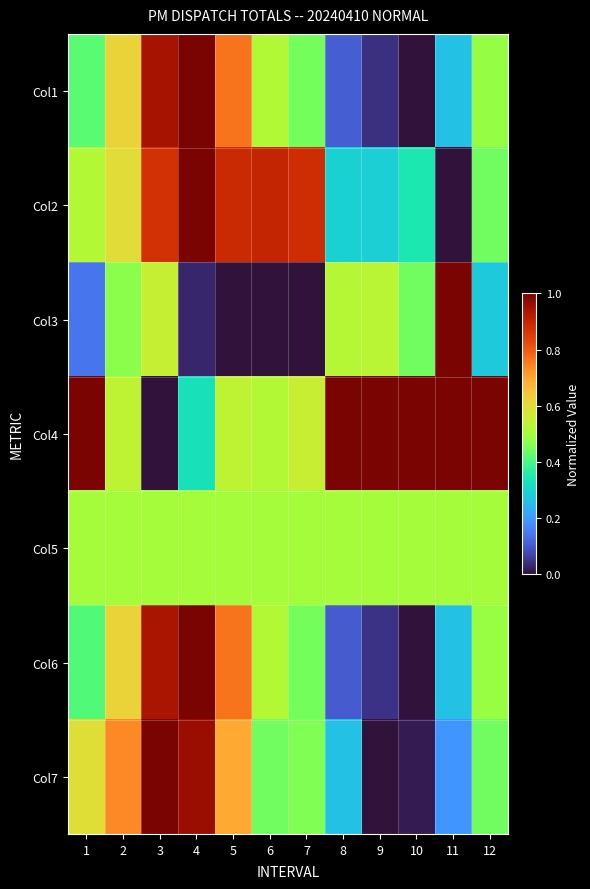

Reading right to left, list all the values displayed in this chart.

Col1: 12=0.5	11=0.3	10=0.0	9=0.0	8=0.1	7=0.4	6=0.5	5=0.8	4=1.0	3=0.9	2=0.6	1=0.4
Col2: 12=0.4	11=0.0	10=0.3	9=0.3	8=0.3	7=0.9	6=0.9	5=0.9	4=1.0	3=0.9	2=0.6	1=0.5
Col3: 12=0.3	11=1.0	10=0.4	9=0.5	8=0.5	7=0.0	6=0.0	5=0.0	4=0.0	3=0.6	2=0.5	1=0.1
Col4: 12=1.0	11=1.0	10=1.0	9=1.0	8=1.0	7=0.6	6=0.5	5=0.5	4=0.3	3=0.0	2=0.5	1=1.0
Col5: 12=0.5	11=0.5	10=0.5	9=0.5	8=0.5	7=0.5	6=0.5	5=0.5	4=0.5	3=0.5	2=0.5	1=0.5
Col6: 12=0.5	11=0.3	10=0.0	9=0.0	8=0.1	7=0.4	6=0.5	5=0.8	4=1.0	3=0.9	2=0.6	1=0.4
Col7: 12=0.4	11=0.2	10=0.0	9=0.0	8=0.3	7=0.5	6=0.4	5=0.7	4=1.0	3=1.0	2=0.7	1=0.6